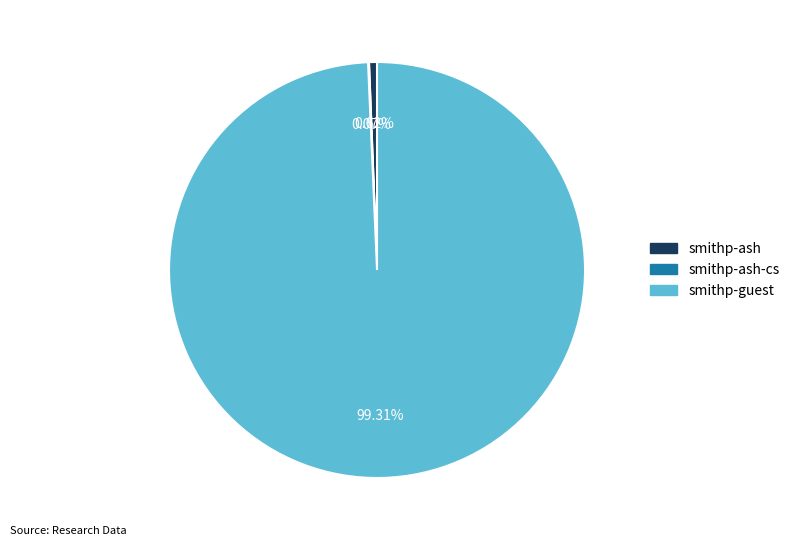

Is there any slice that represents more than half of the pie?

Yes